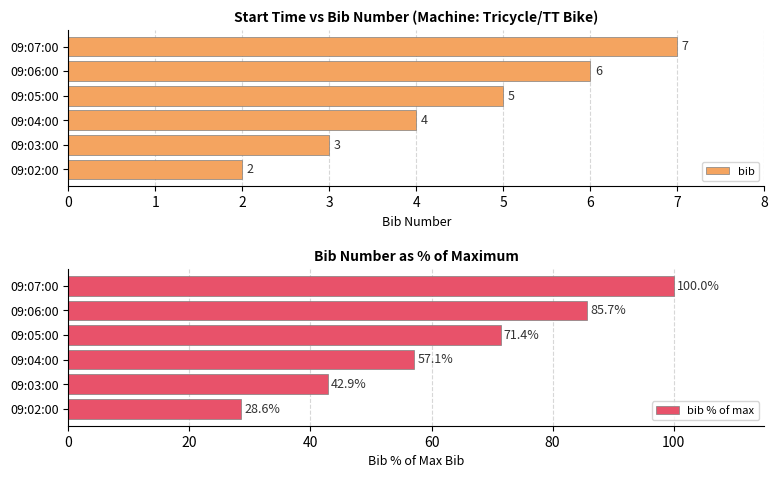

What is the difference between the bib values at 09:07:00 and 09:04:00?

3